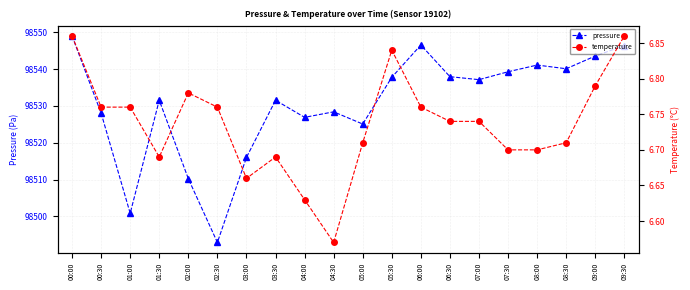

What is the label of the 18th point from the right?

01:00